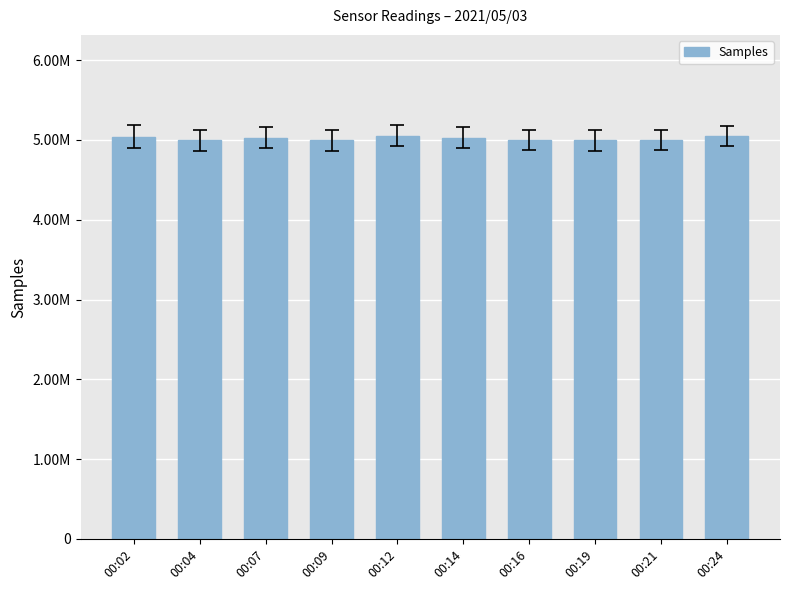

The value at 00:09 is 6754879. True or false?

False